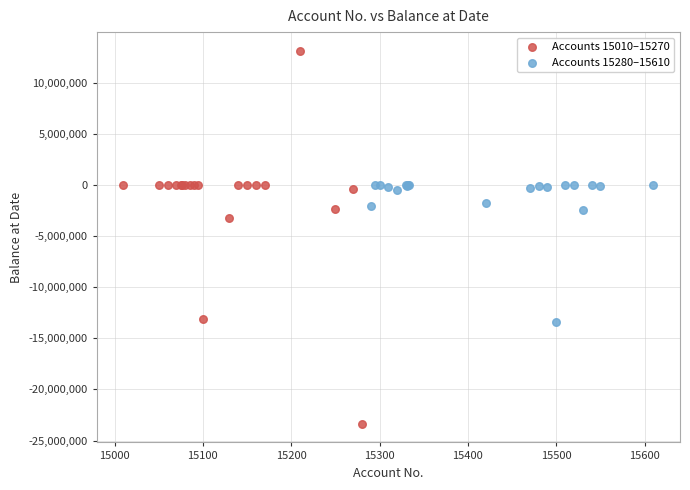

Which series has the largest Y range (max minus min)?

Accounts 15010–15270